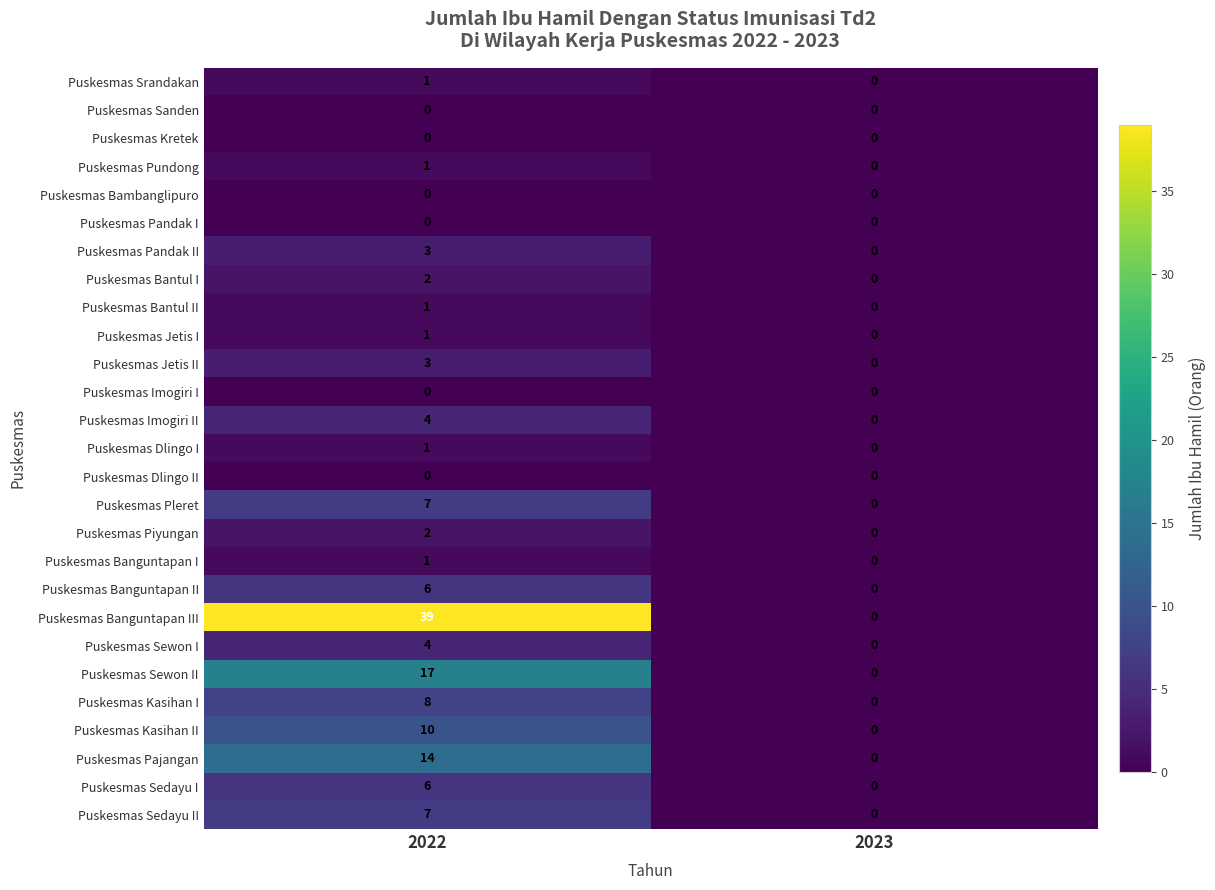

Which category has the lowest value in the Puskesmas Srandakan series?

2023